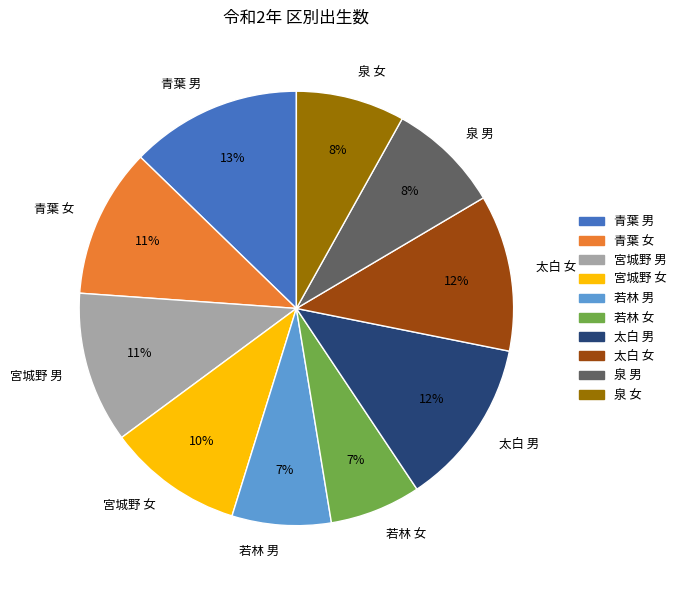

Combined, do 太白 女 and 青葉 女 account for over 50%?

No